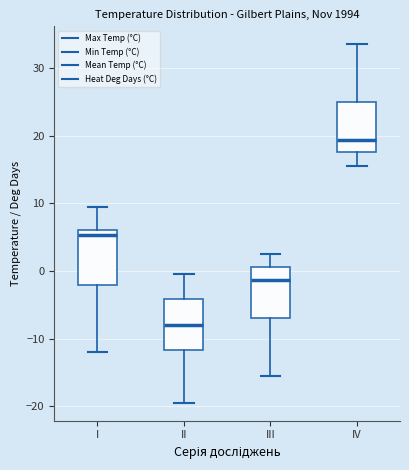

Which box's median line is the lowest?

II